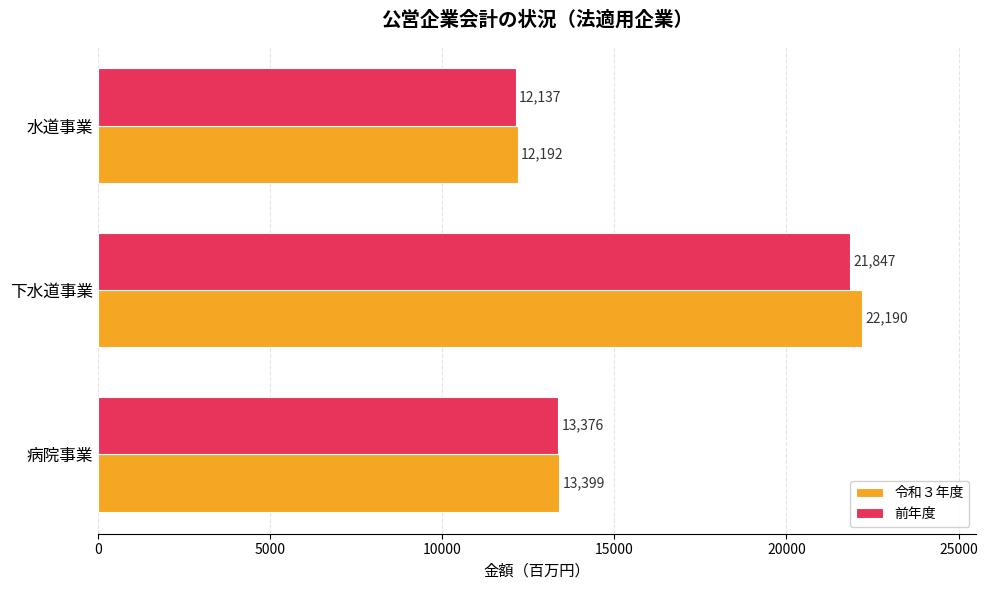

Is it true that 前年度 equals 19792 at 水道事業?

False